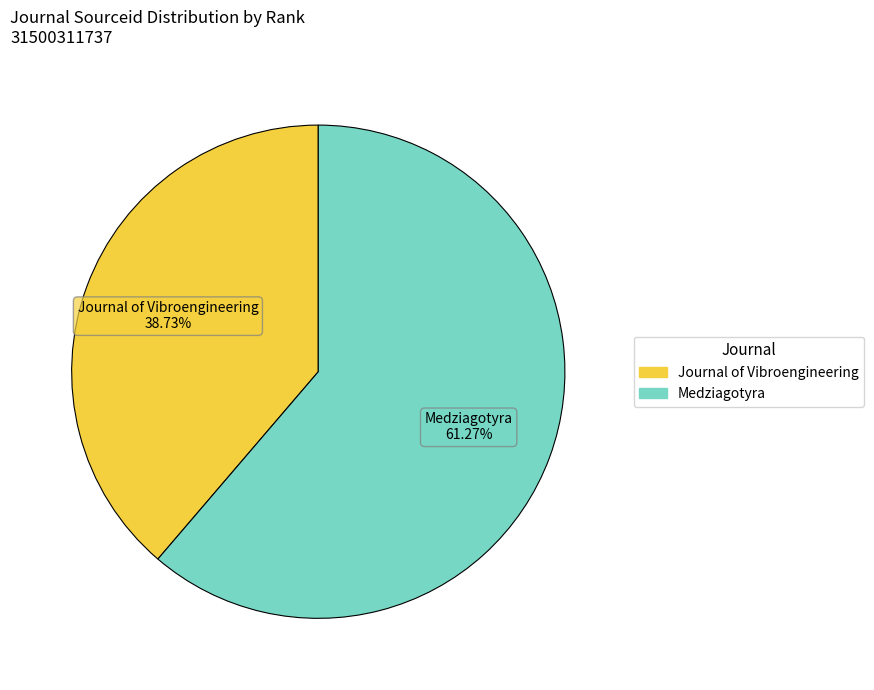

To the nearest percent, what percentage of the pie is Medziagotyra?

61%